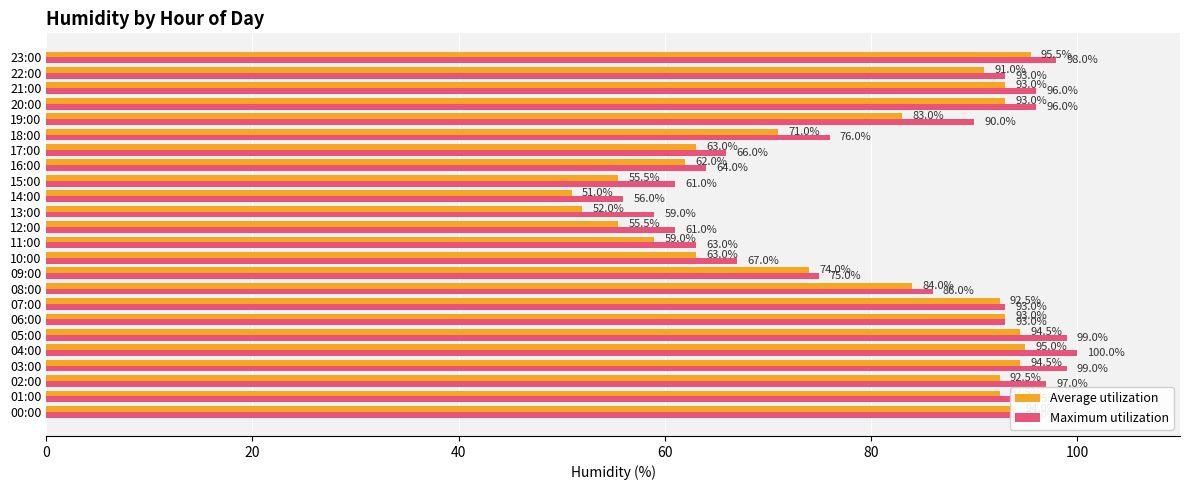

What is the difference between the second highest and minimum values in the Maximum utilization series?

43.0